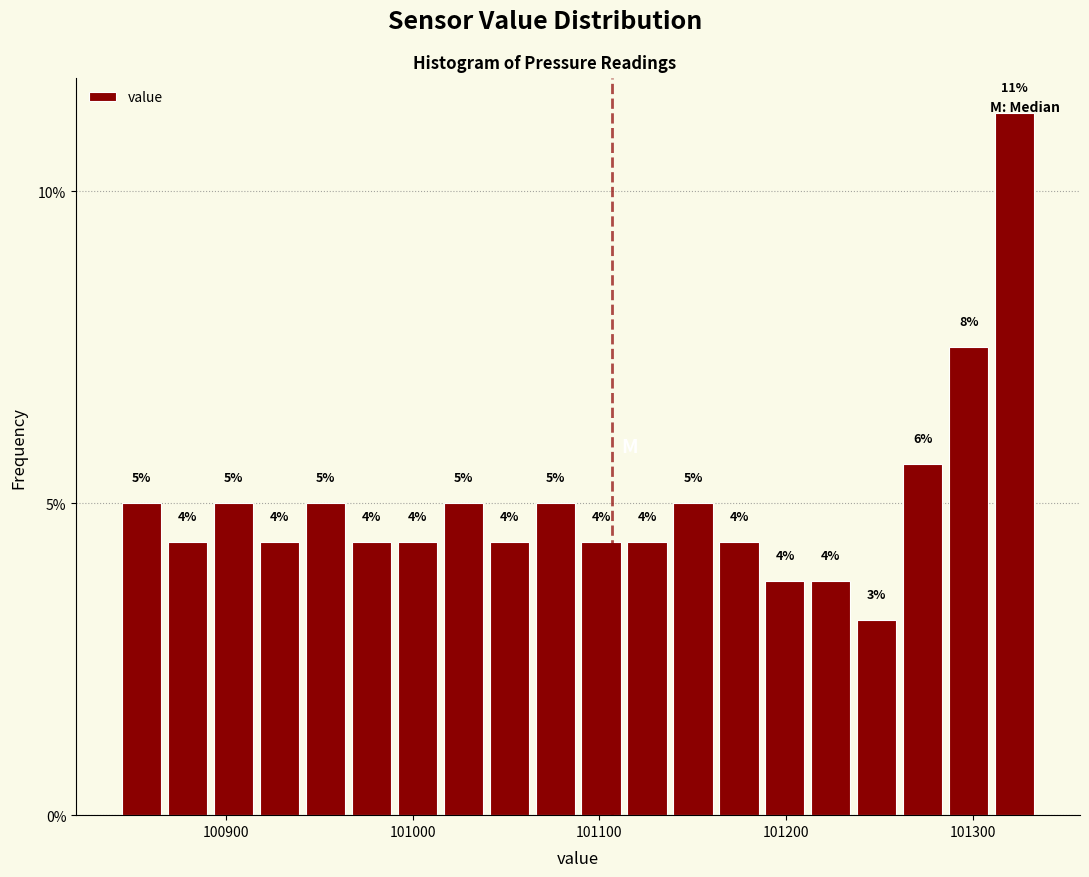

Read against the x-axis, roughly where is the centre of the tallest bar?

101320